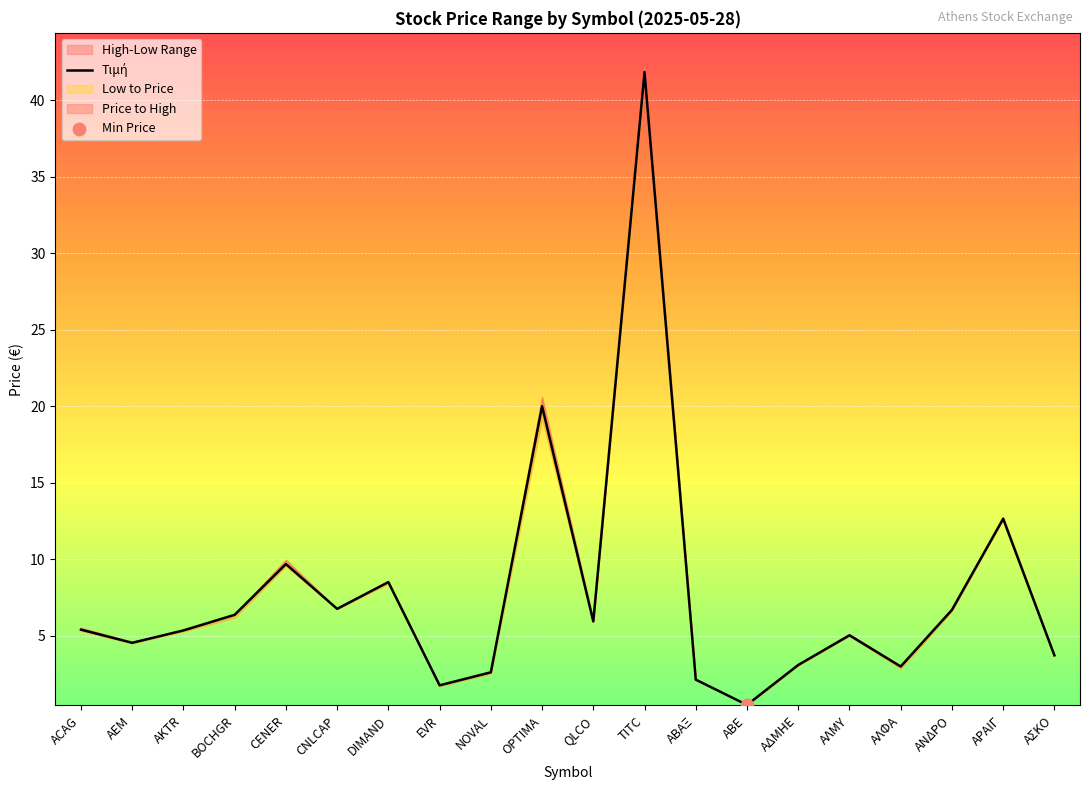

Between ΑΛΦΑ and ΑΛΜΥ, which is larger?

ΑΛΜΥ